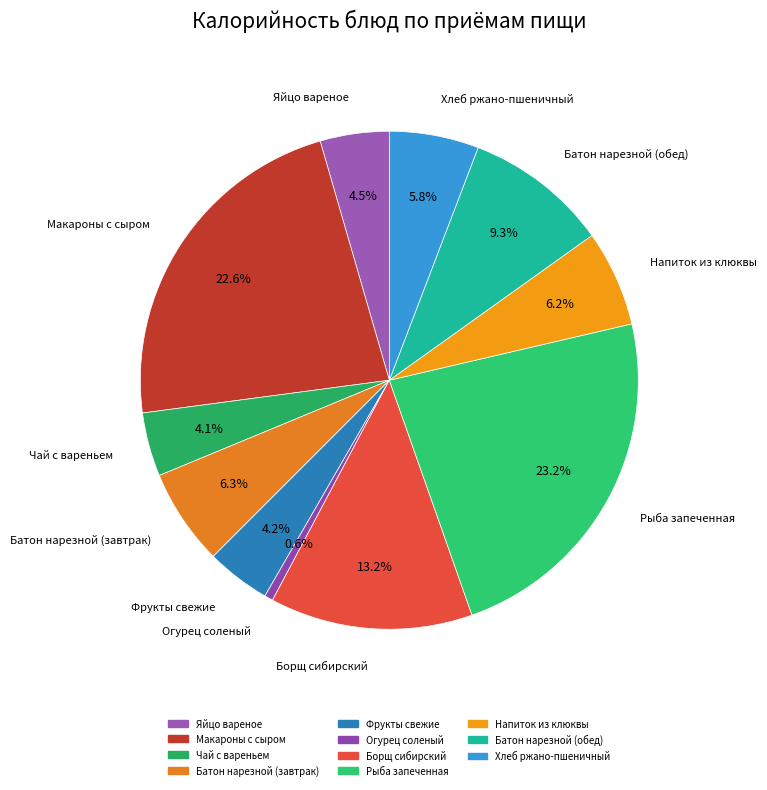

Which slice is the largest?

Рыба запеченная